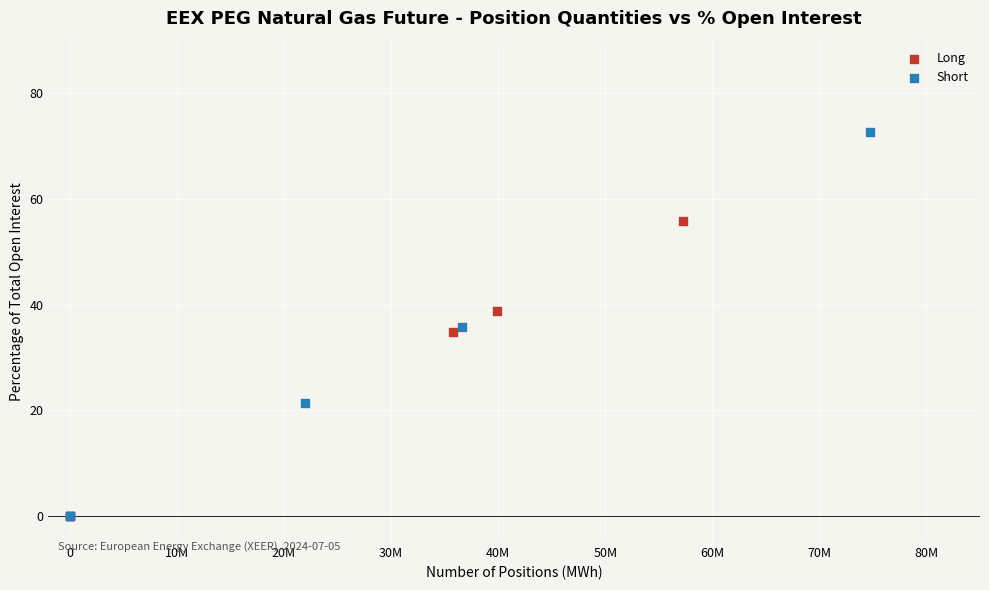

Which series reaches the maximum Y coordinate?

Short